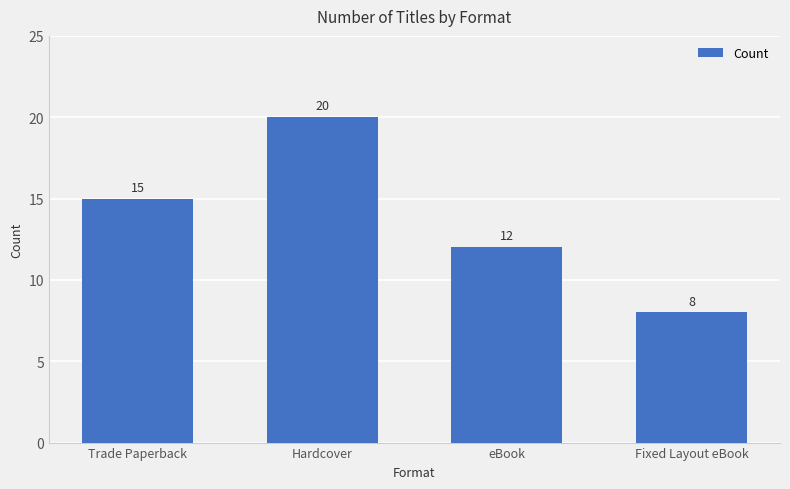

How many bars are there in total?

4